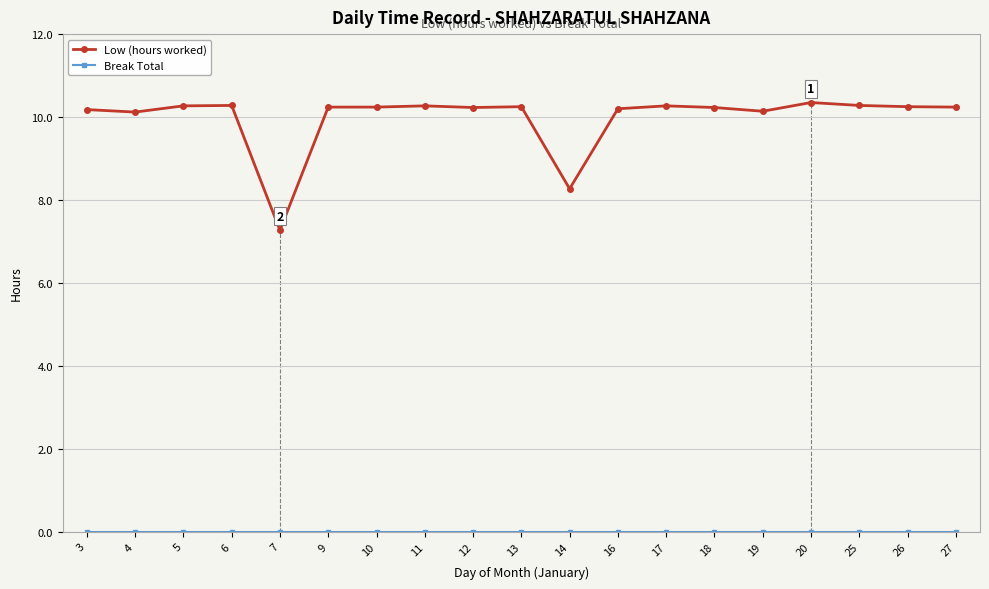

True or false: Low (hours worked) has more than 0 points higher than both neighbors.

True